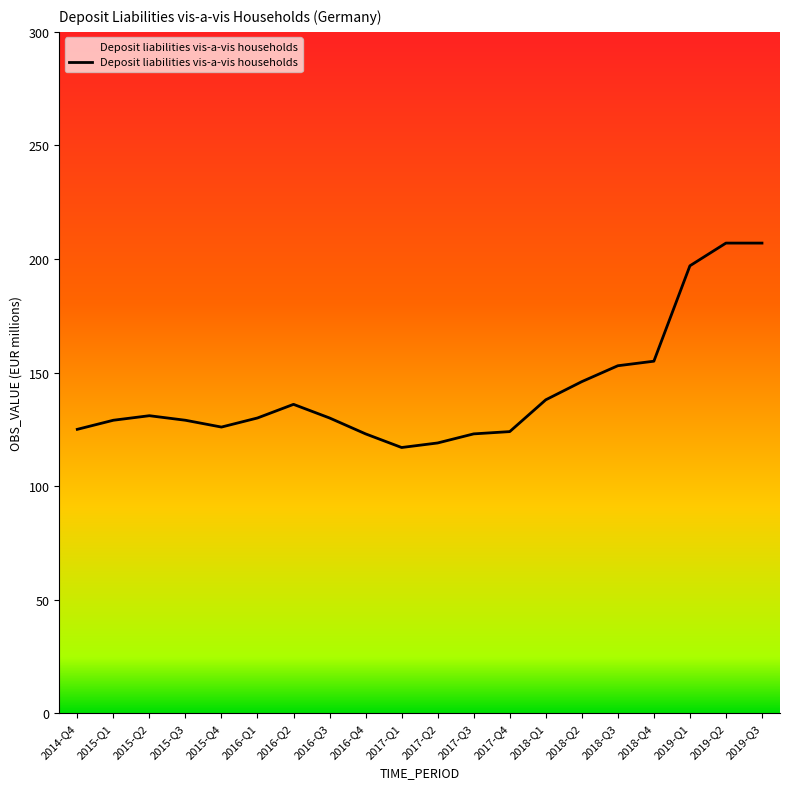

What is the change in value from 2017-Q4 to 2018-Q4?

+31